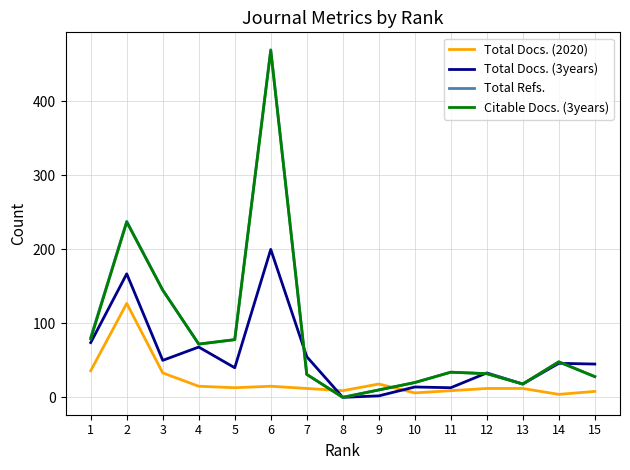

Which series ends up on top after the final intersection of Total Refs. and Total Docs. (2020)?

Total Refs.